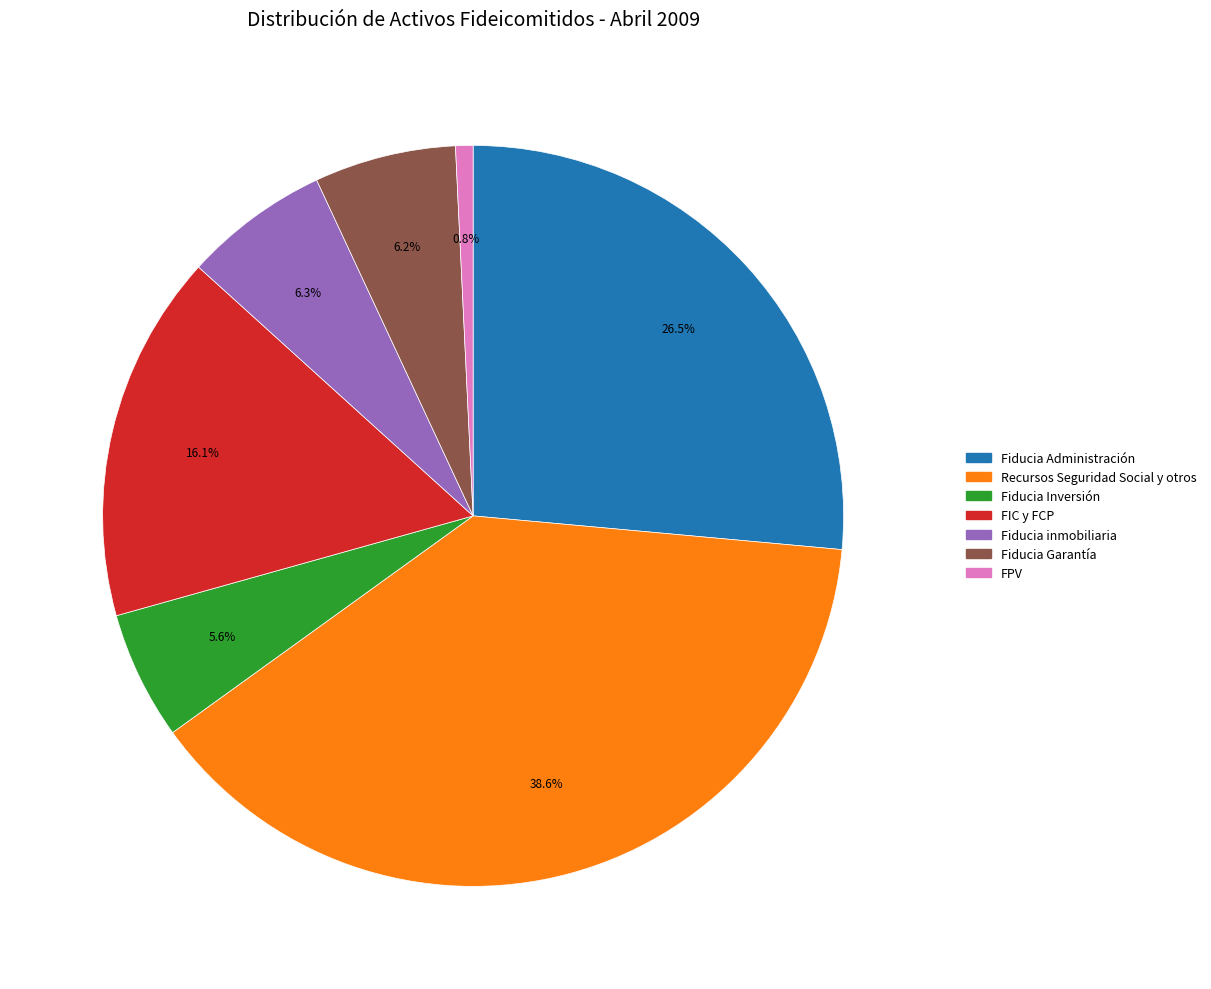

To the nearest percent, what is the average slice percentage?

14%